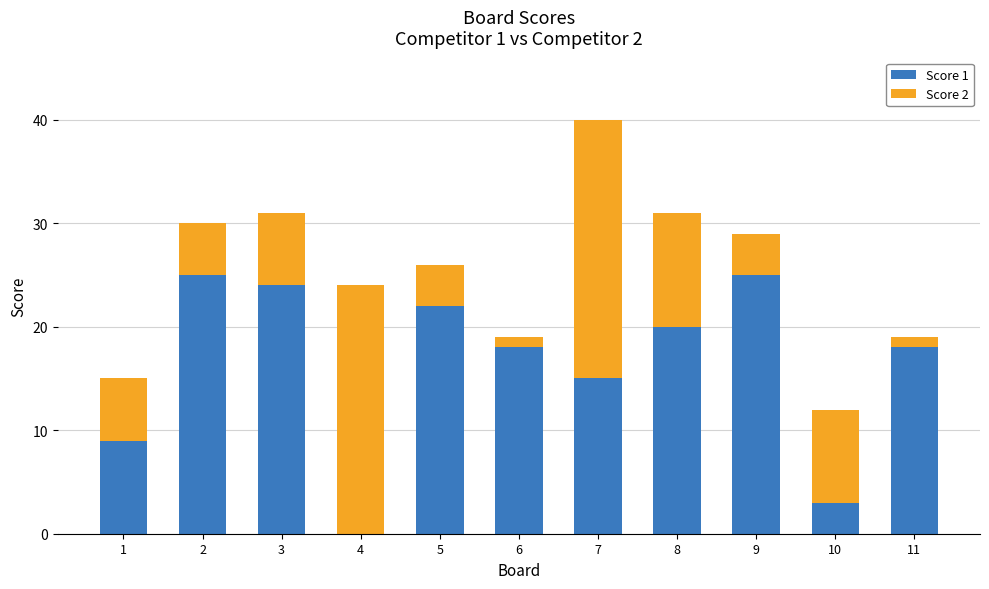

Reading left to right, list the values for the Score 1 series.

1=9	2=25	3=24	4=0	5=22	6=18	7=15	8=20	9=25	10=3	11=18